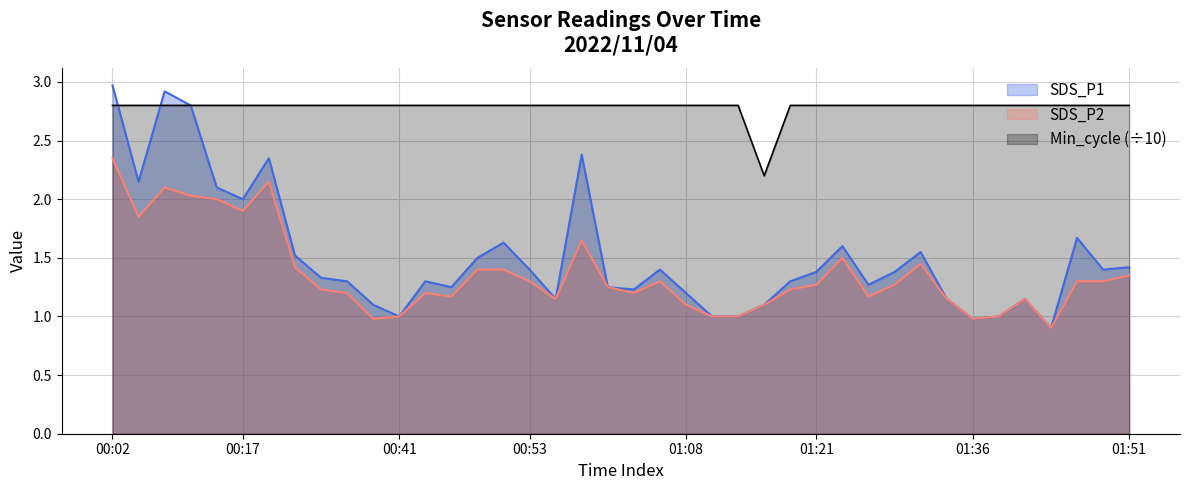

What is the difference between the highest and lowest values at 2022/11/04 00:36:31?

1.6